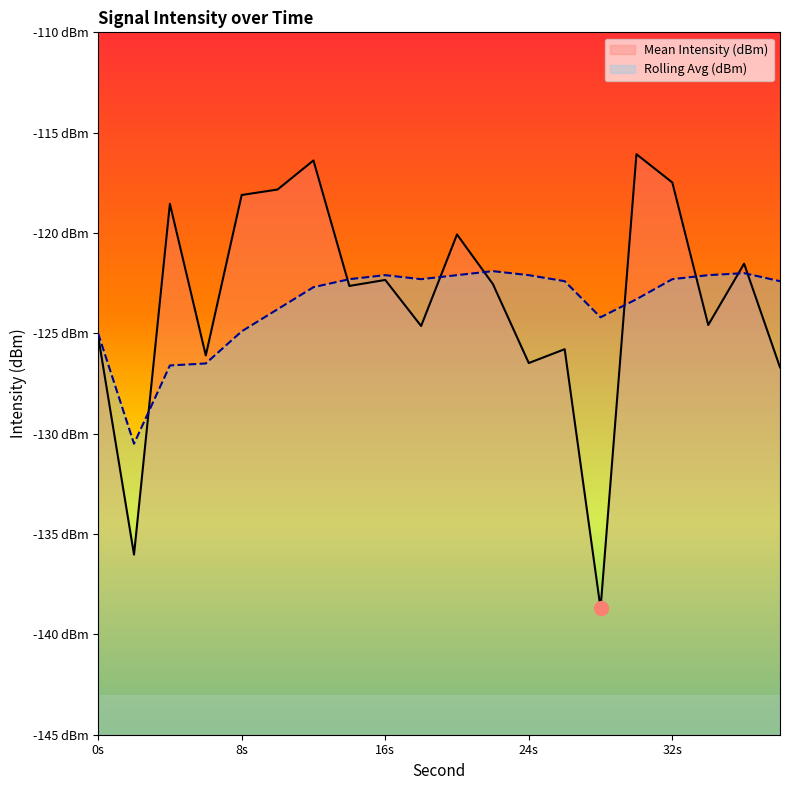

Which label corresponds to the largest value in the chart?

30